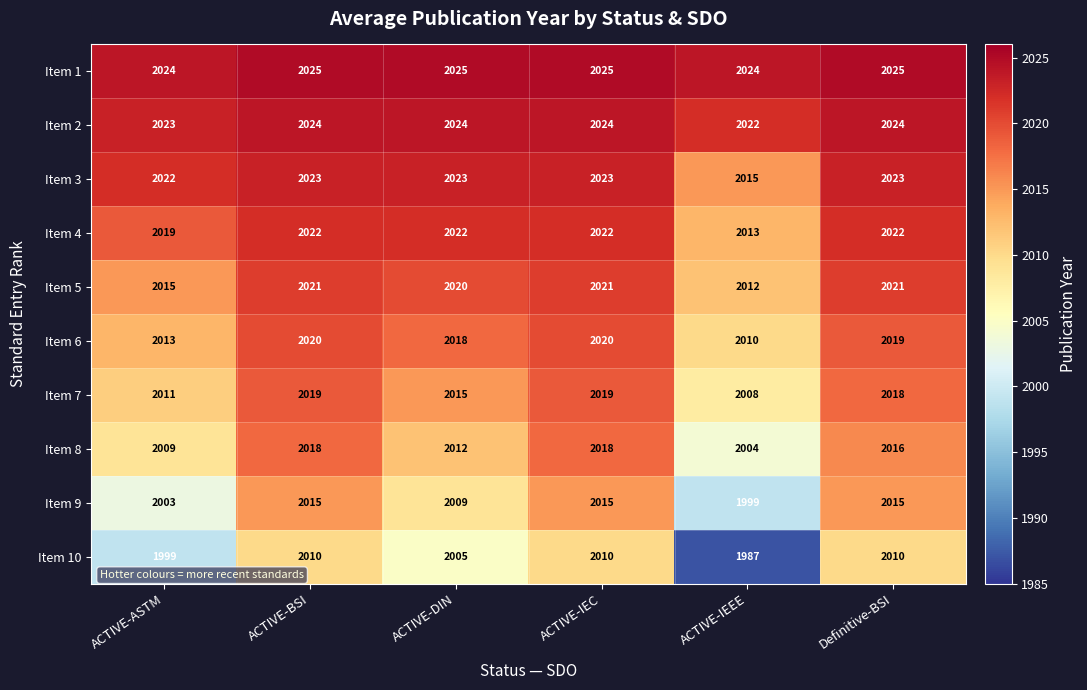

At which category does the chart reach its minimum across all series?

ACTIVE-IEEE